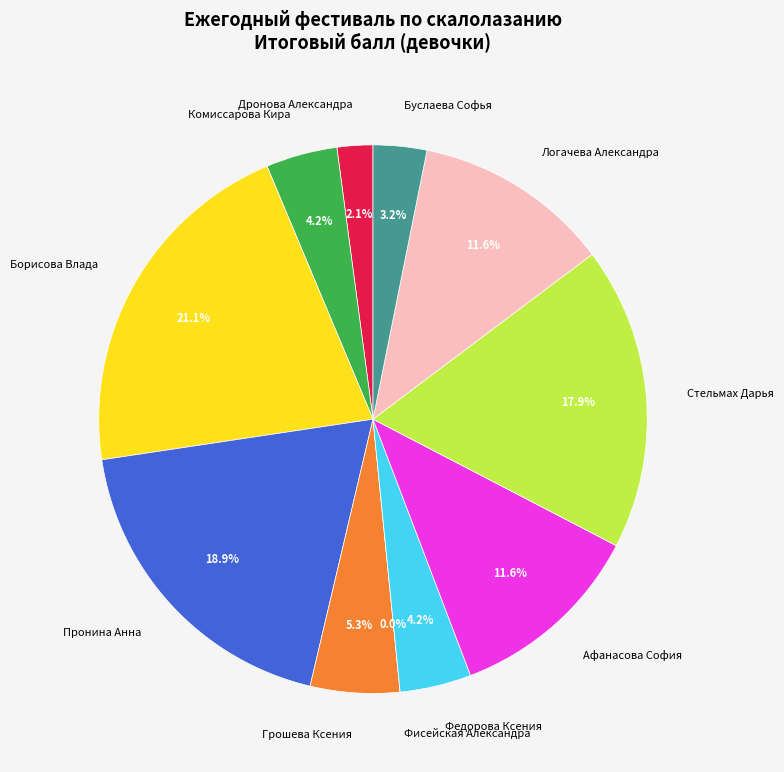

Combined, what portion of the pie is Комиссарова Кира and Буслаева Софья?

7.4%